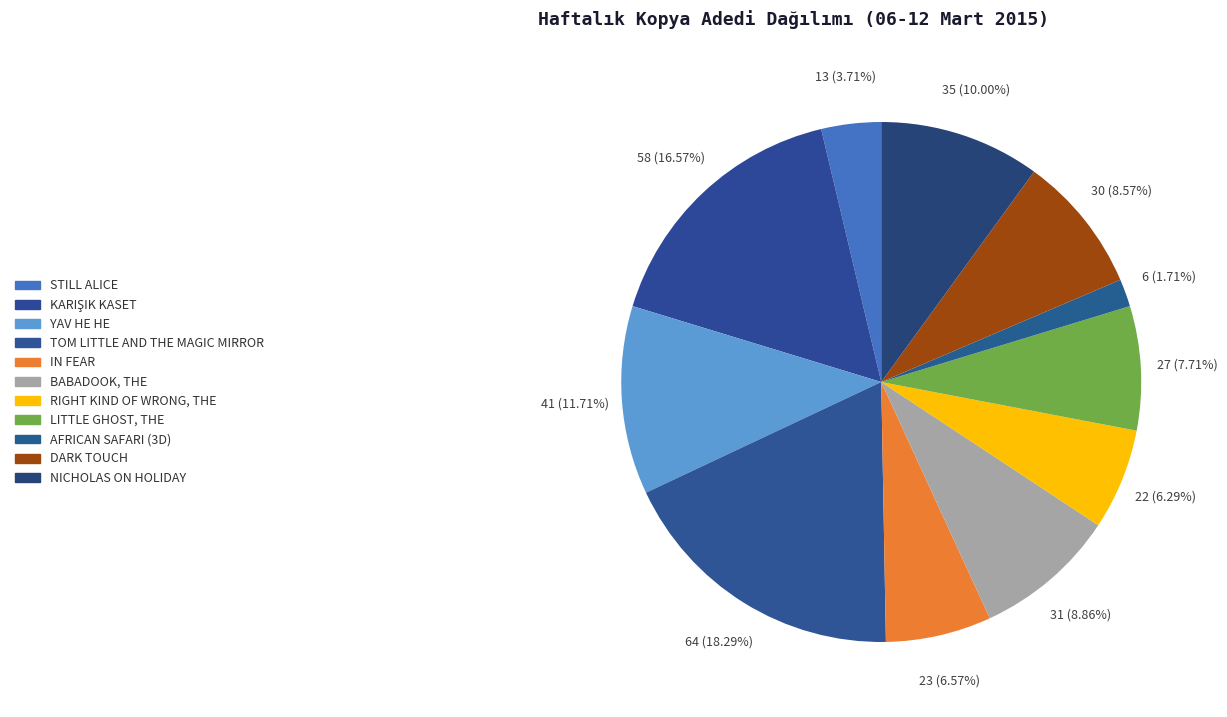

True or false: AFRICAN SAFARI (3D) accounts for 2% of the total.

True